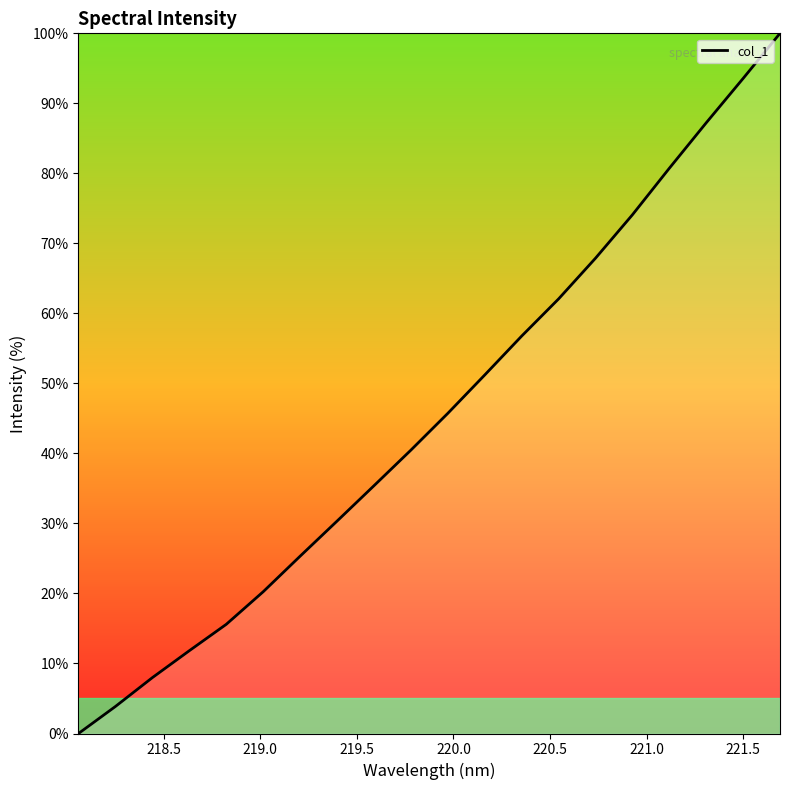

What is the difference between the maximum and minimum values?

100.0